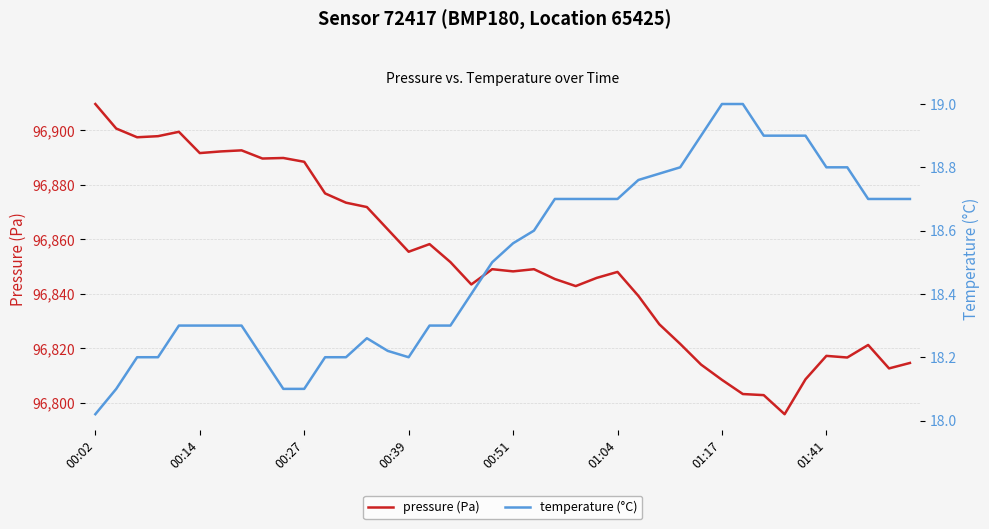

True or false: temperature (°C) has more than 2 interior local peaks.

False